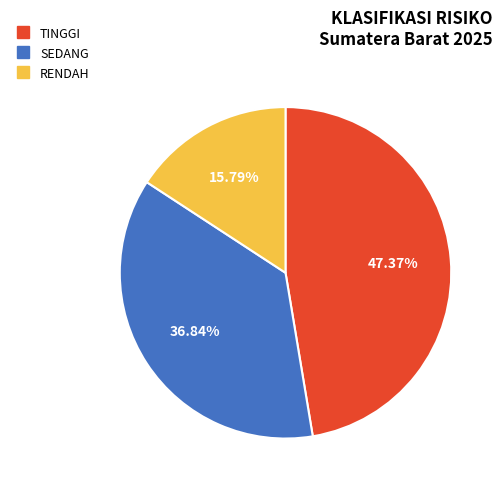

Does SEDANG represent more than half of the total?

No